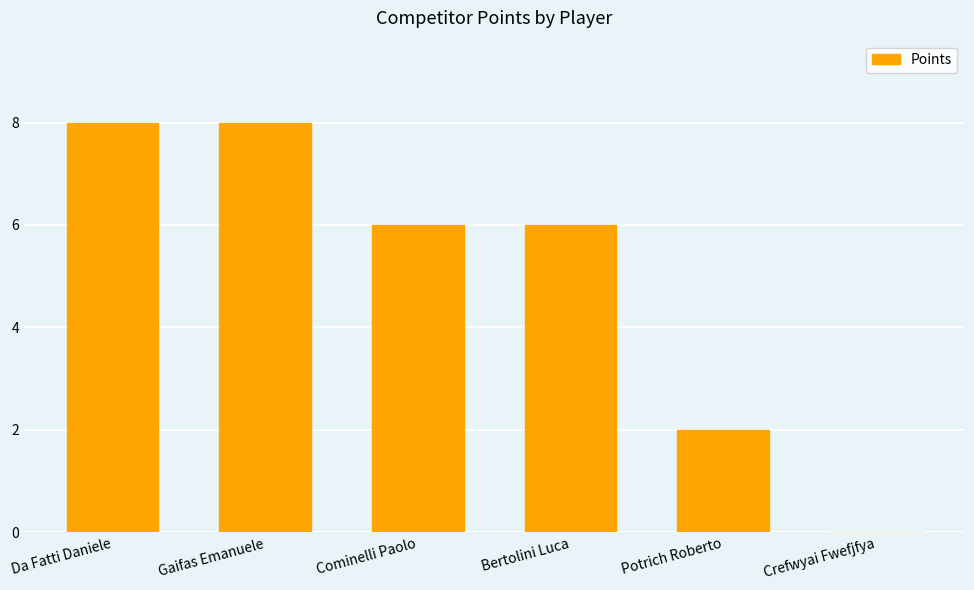

What is the greatest value displayed?

8